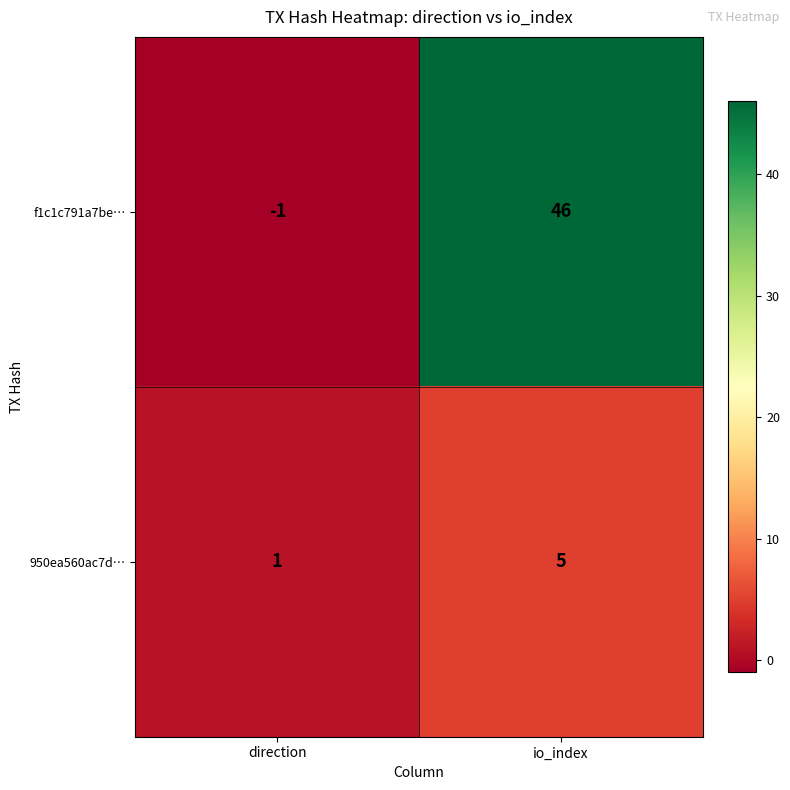

Reading left to right, what are all the values shown in this chart?

f1c1c791a7be…: direction=-1	io_index=46
950ea560ac7d…: direction=1	io_index=5